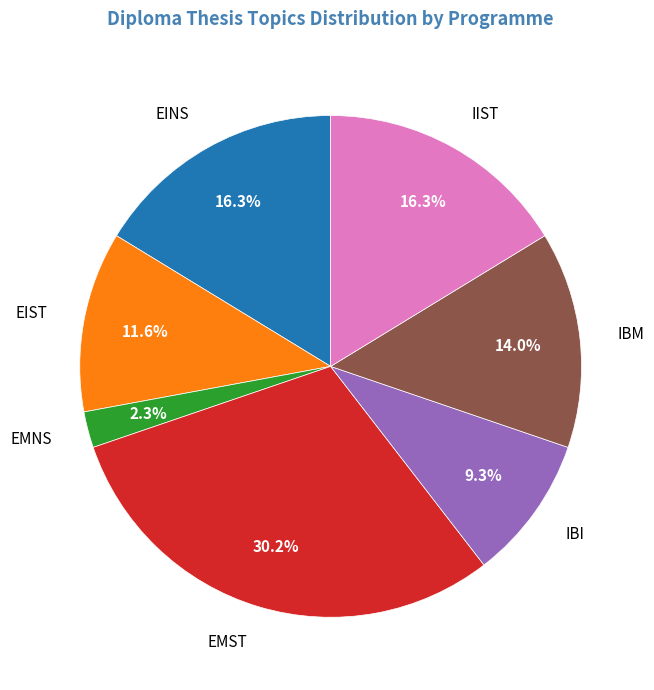

Is there any slice that represents more than half of the pie?

No